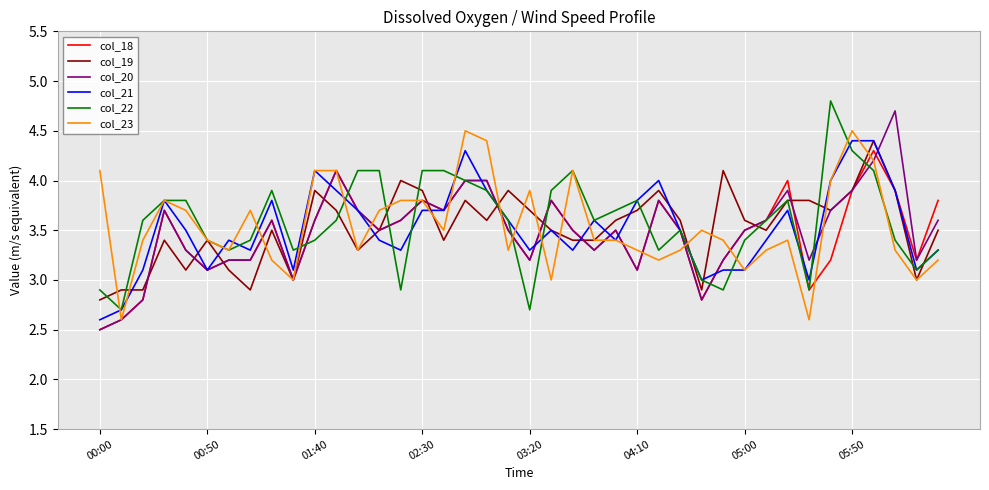

What is the greatest value displayed?

4.8